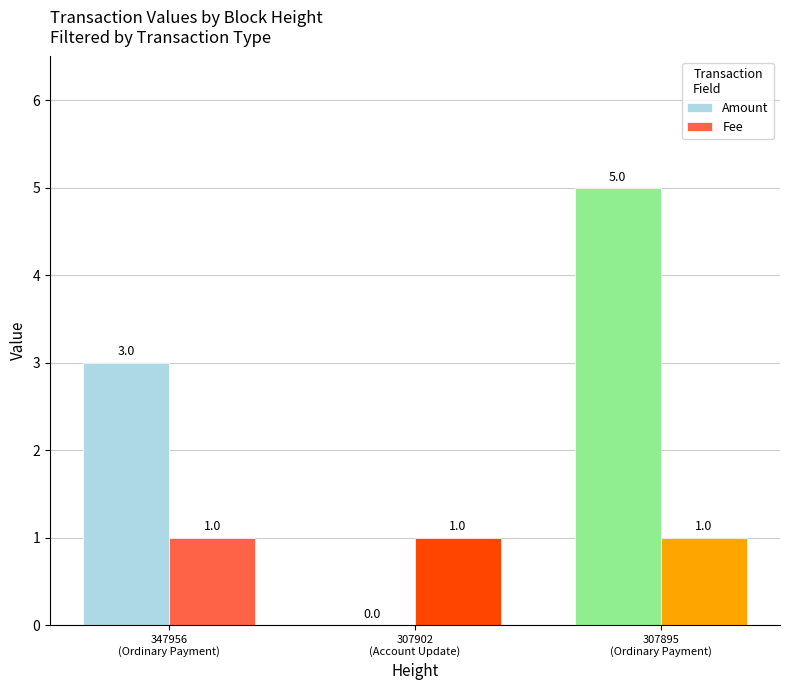

Does the chart contain stacked bars?

No